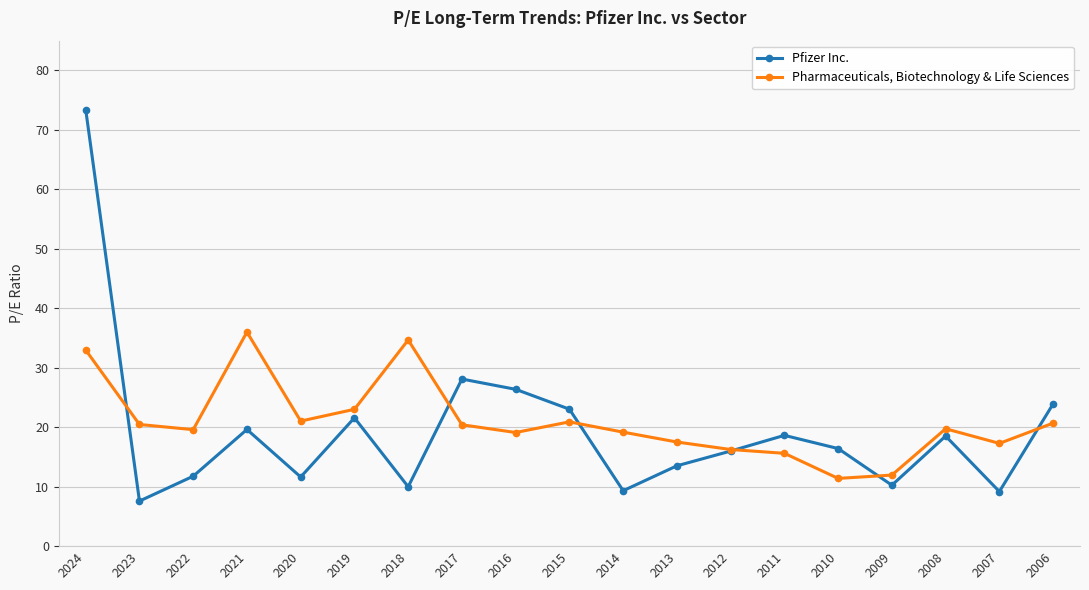

At which label is Pfizer Inc. closest to 40?

2017